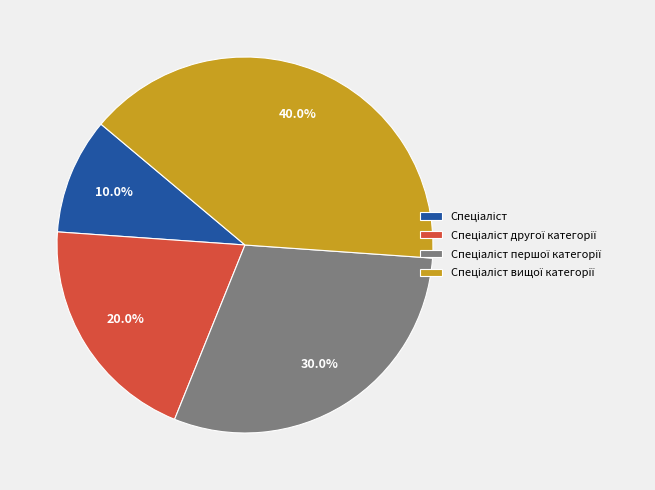

Is there any slice that represents more than half of the pie?

No